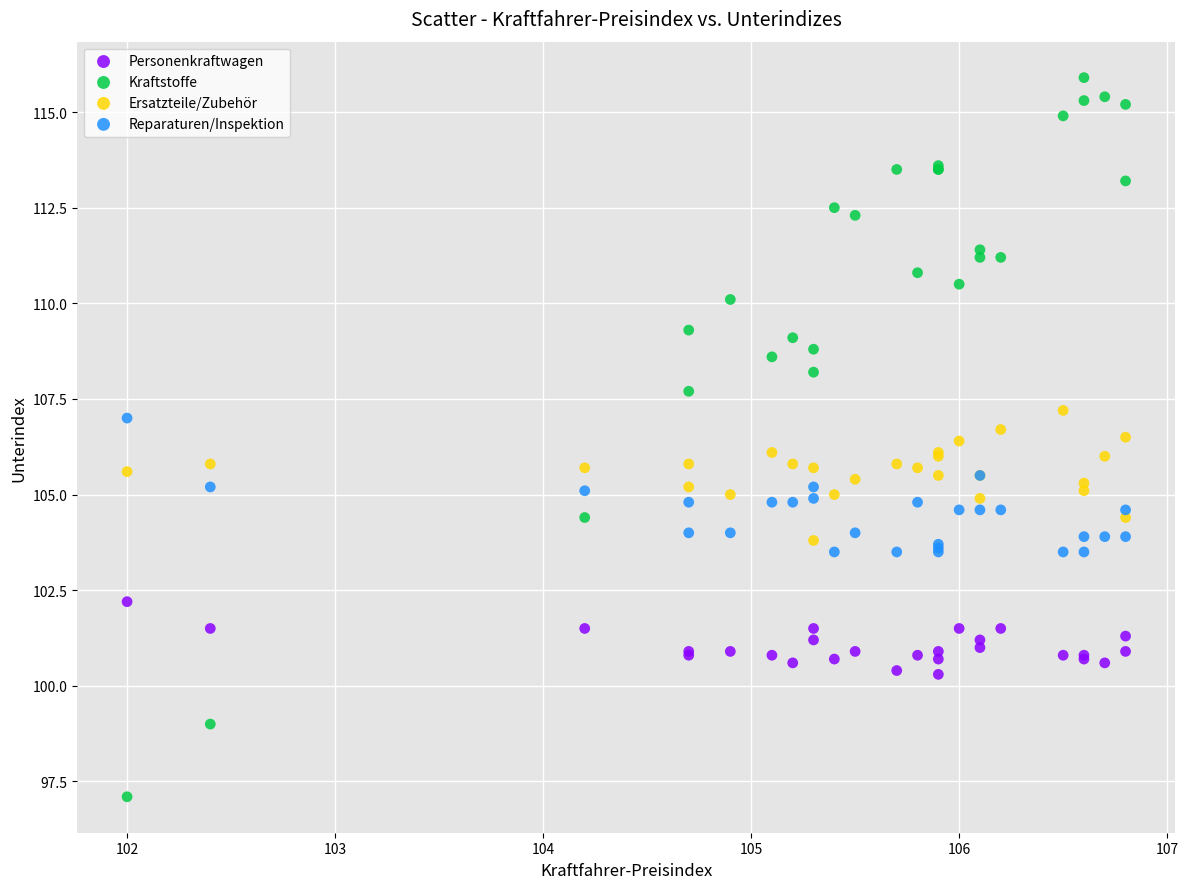

What is the X range (max minus min) for the scatter plot?

4.8